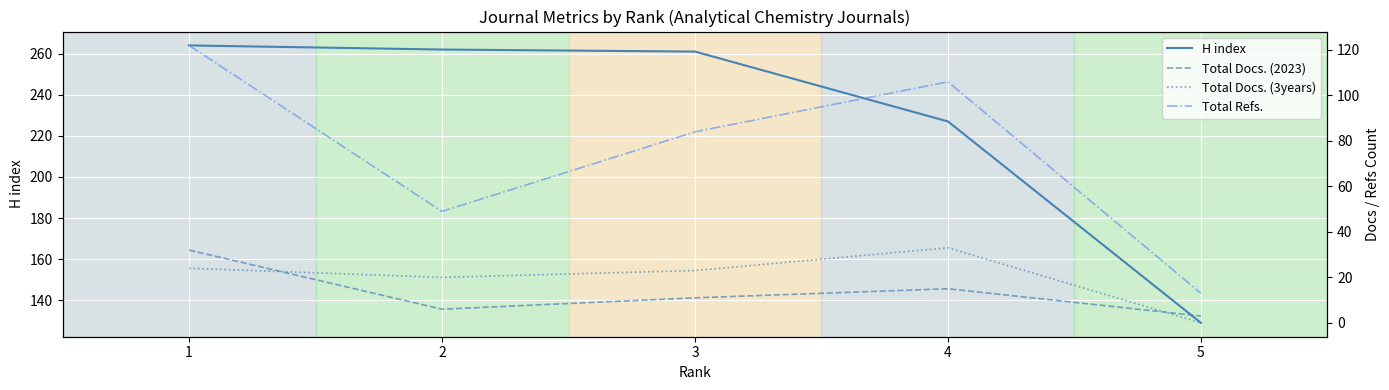

What is the difference between the maximum and second lowest values in the Total Docs. (2023) series?

26